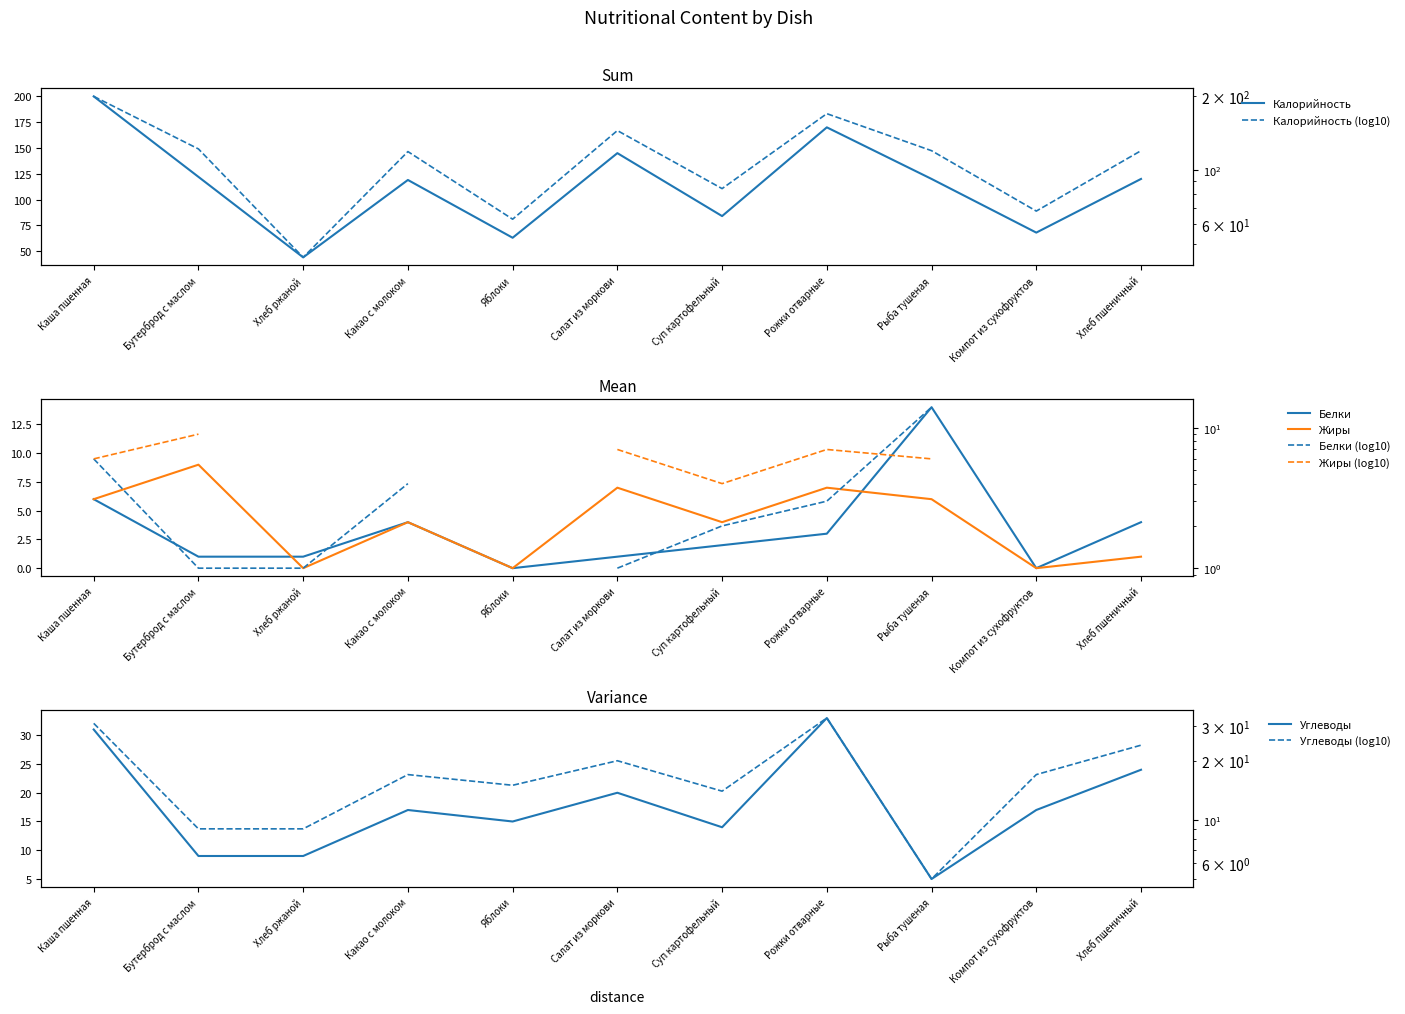

What is the approximate value of Жиры at Бутерброд с маслом?

9